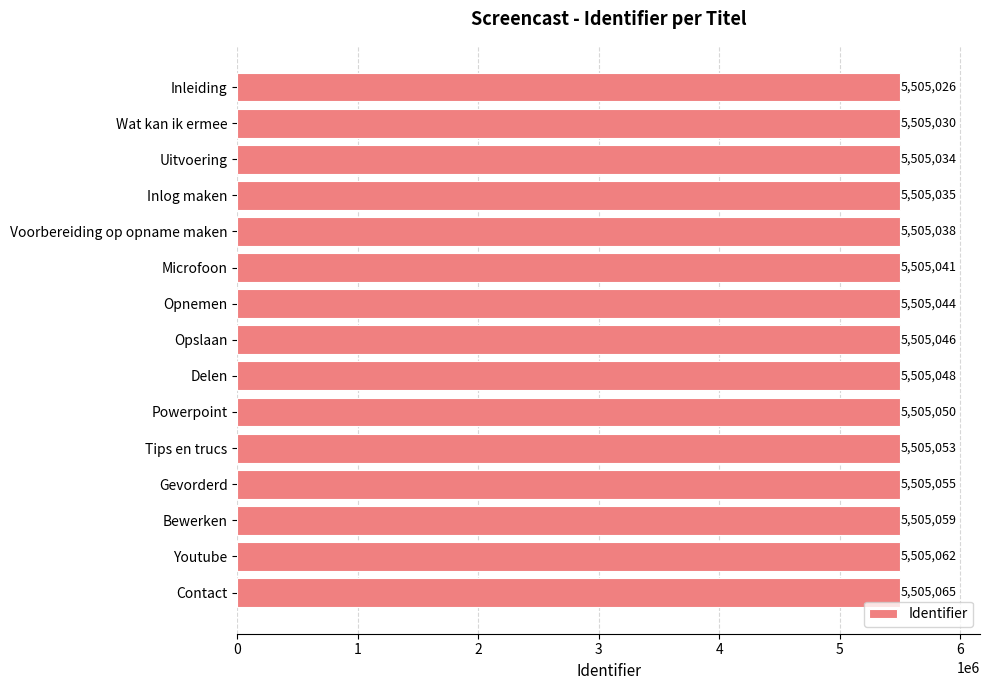

What is the label of the 13th bar from the top?

Bewerken